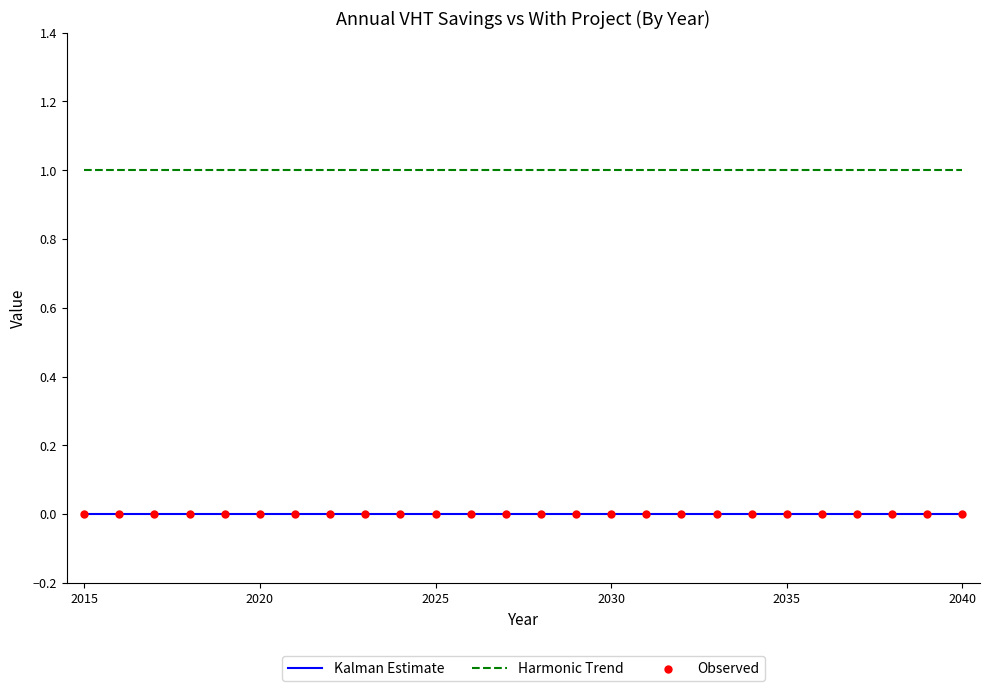

Which series has the largest total across all categories?

Harmonic Trend